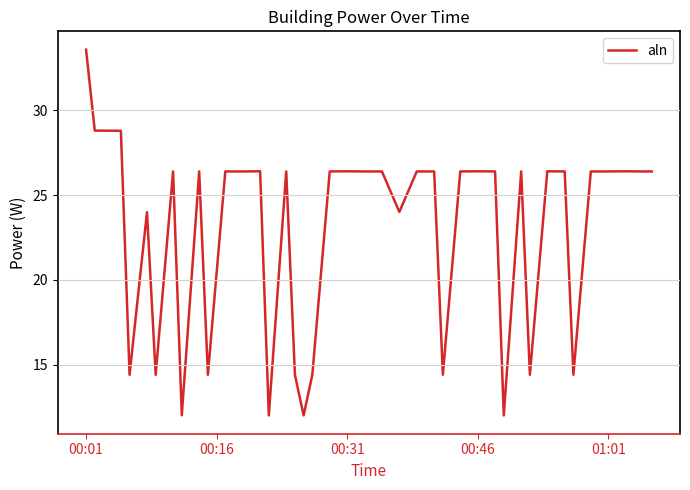

What is the difference between the maximum and minimum values?

21.6